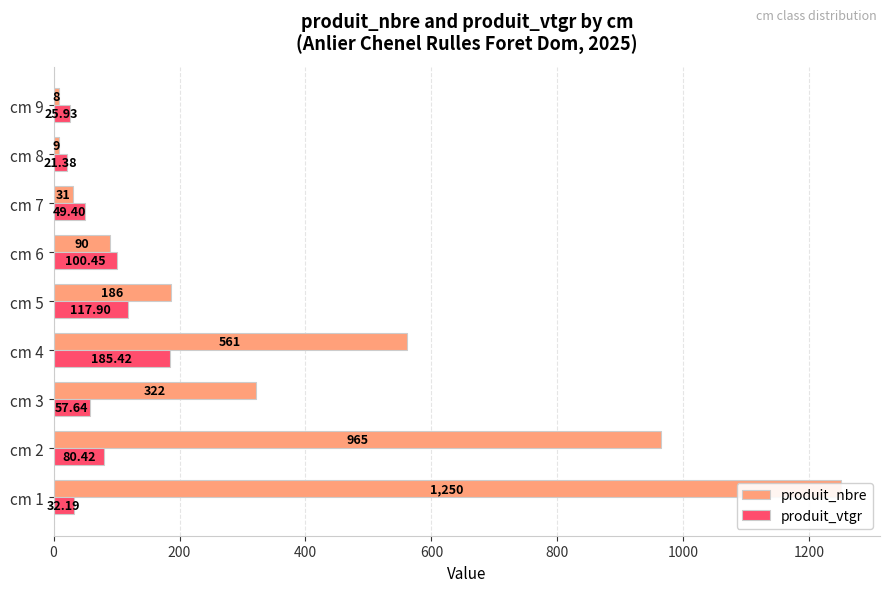

How many series are shown in this chart?

2